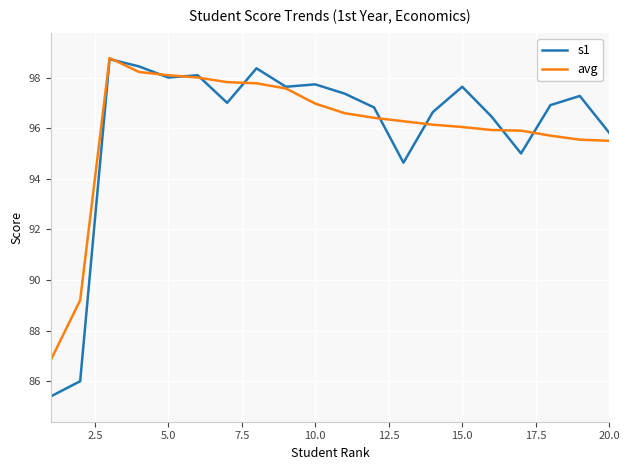

What are all the series names shown in the legend?

s1, avg